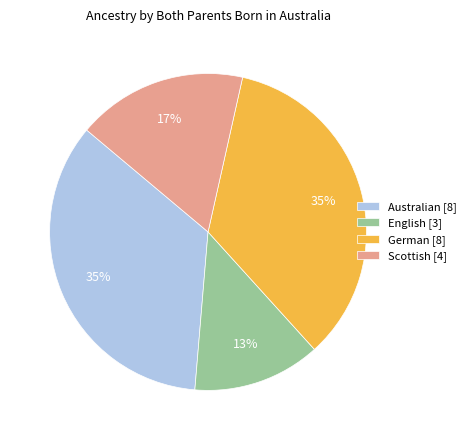

How many slices are in this pie chart?

4